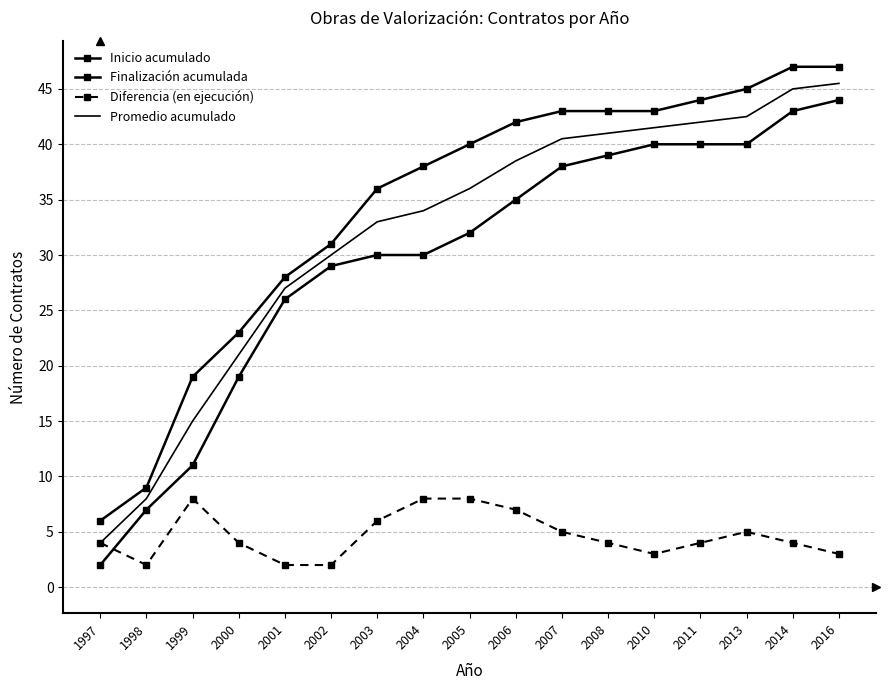

What is the sum of the Promedio acumulado values at 2005 and 2001?

63.0